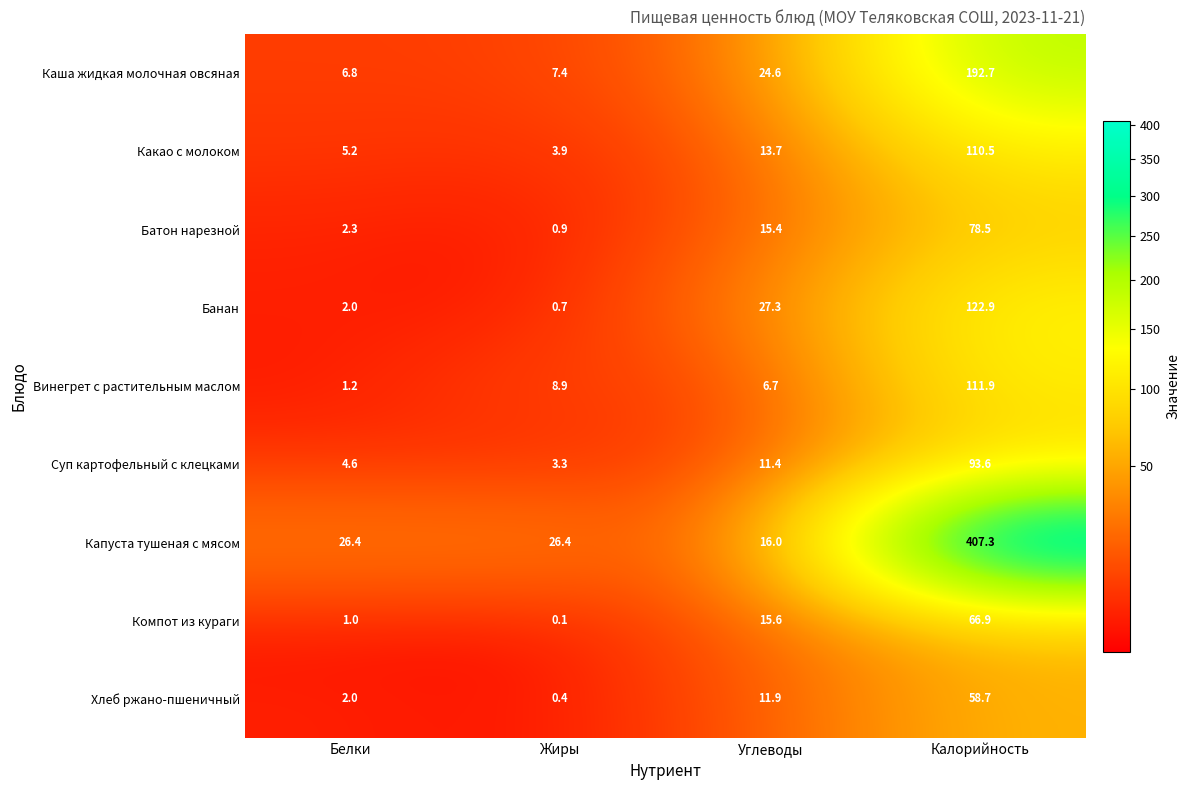

Which series has the widest spread of values?

Капуста тушеная с мясом